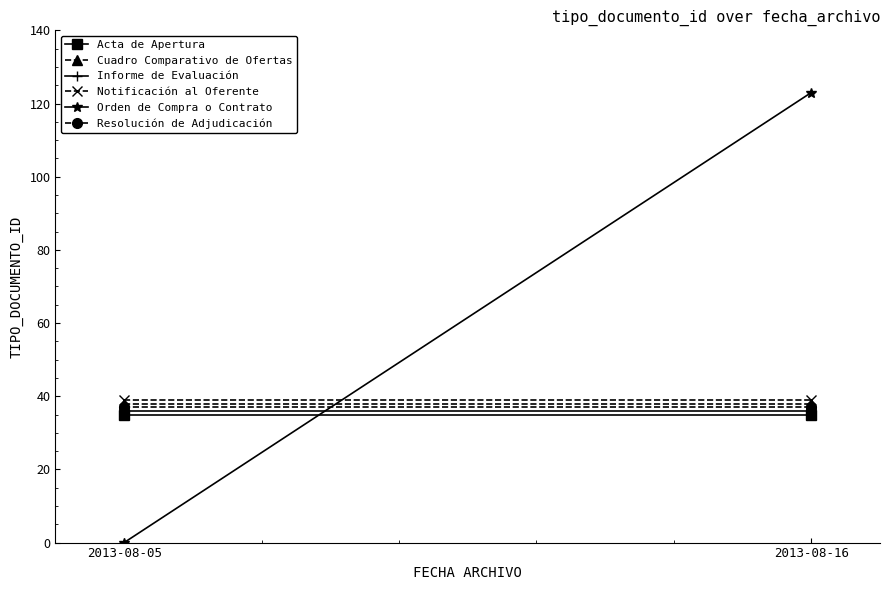

Read the Resolución de Adjudicación value at 2013-08-16.

37